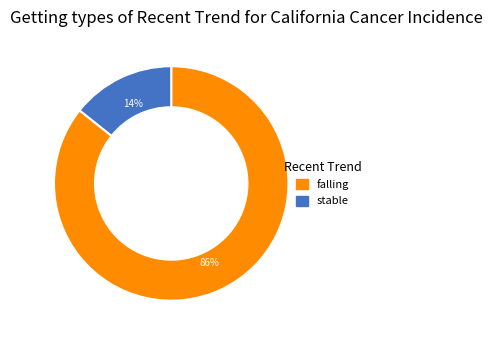

Is there a majority slice in this chart?

Yes